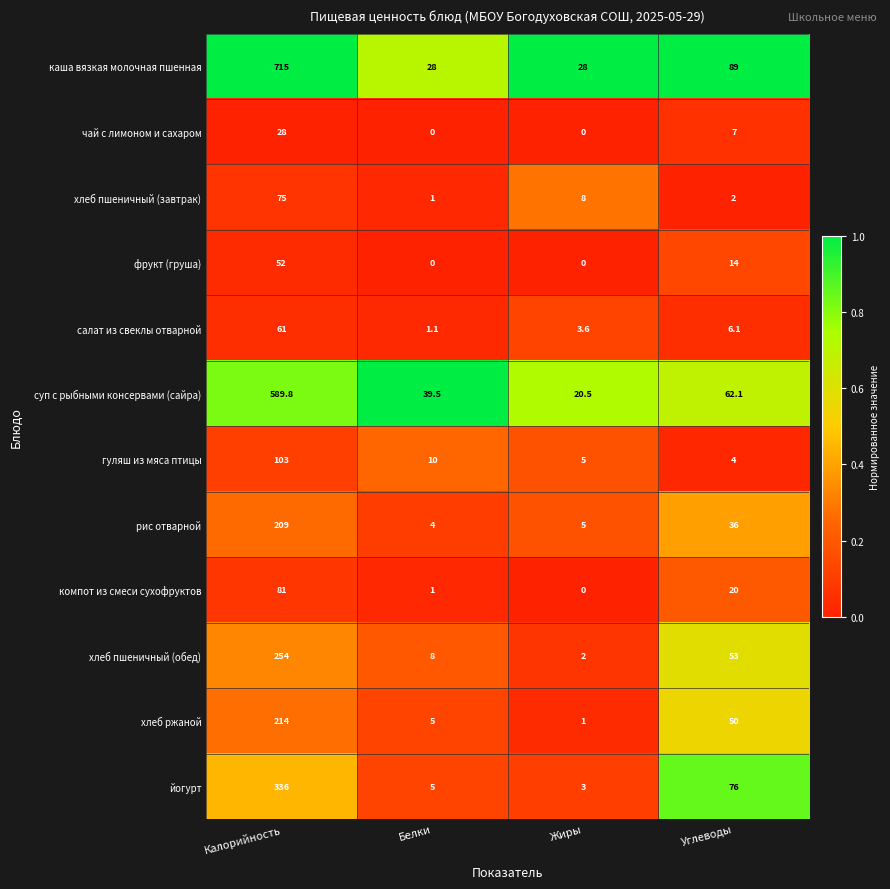

Which series changed the most between Жиры and Углеводы?

йогурт